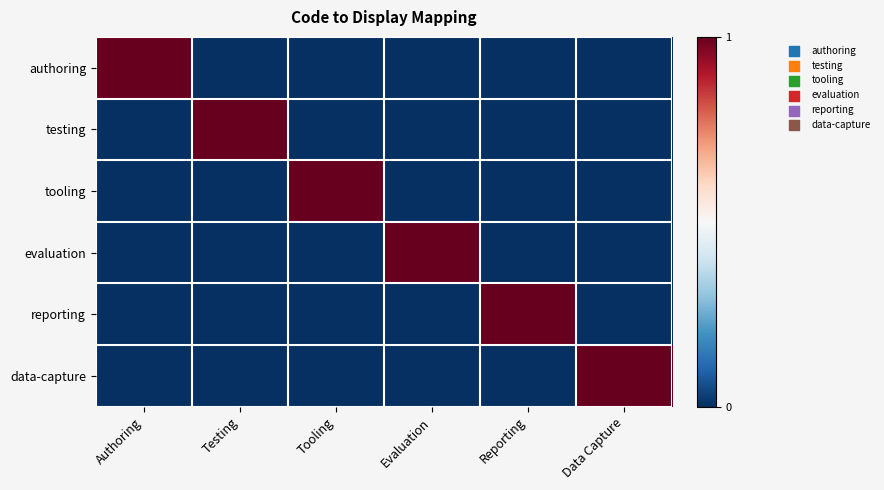

At how many categories does at least one series exceed 0?

6